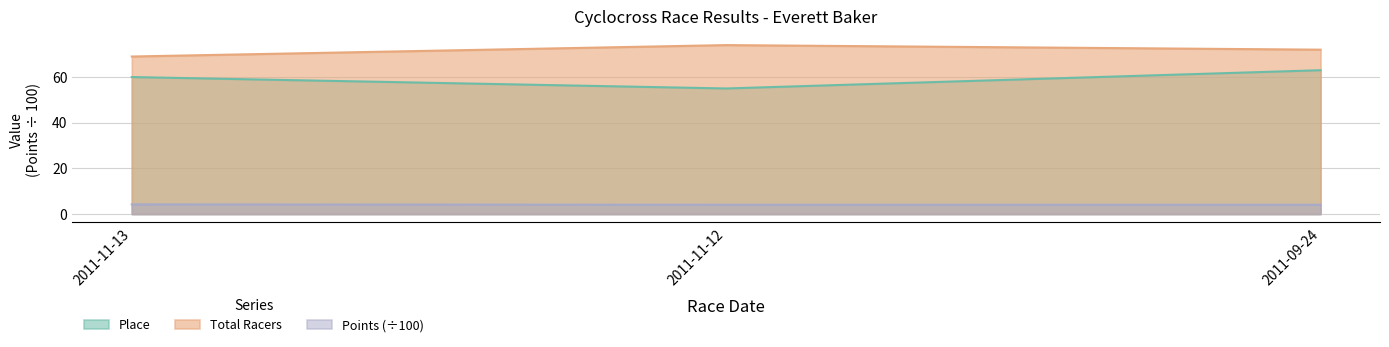

What is the average value of the Total Racers series?

71.7